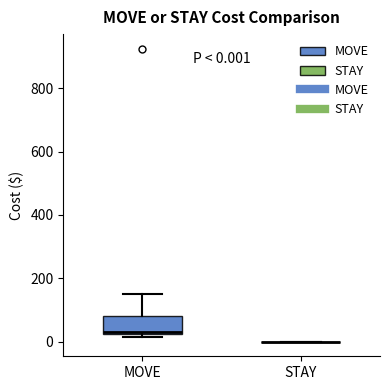

Comparing the boxes themselves (not the whiskers), which one is the tallest?

MOVE